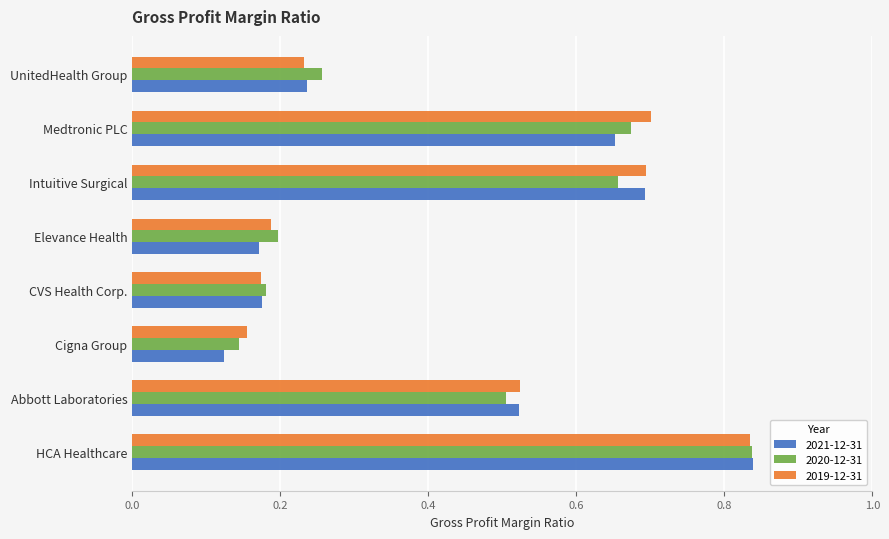

At how many categories does at least one series exceed 0?

8